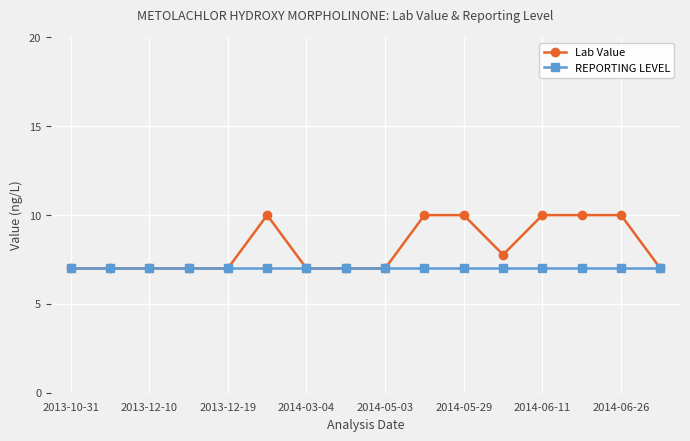

What is the value of the REPORTING LEVEL point at the 8th from the left?

7.0